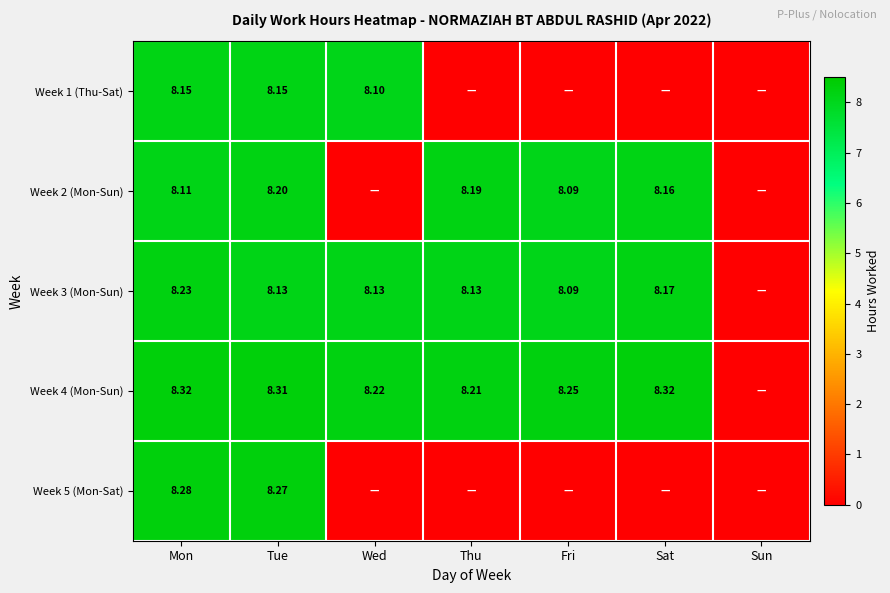

List the labels in order of Week 1 (Thu-Sat) value, largest first.

Mon, Tue, Wed, Thu, Fri, Sat, Sun